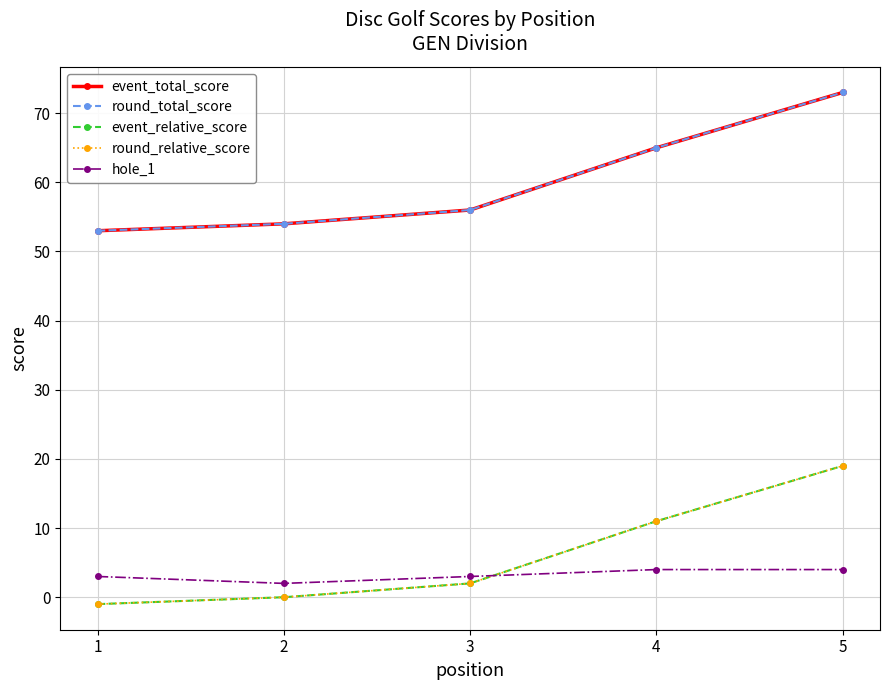

Does the chart have visible grid lines?

Yes